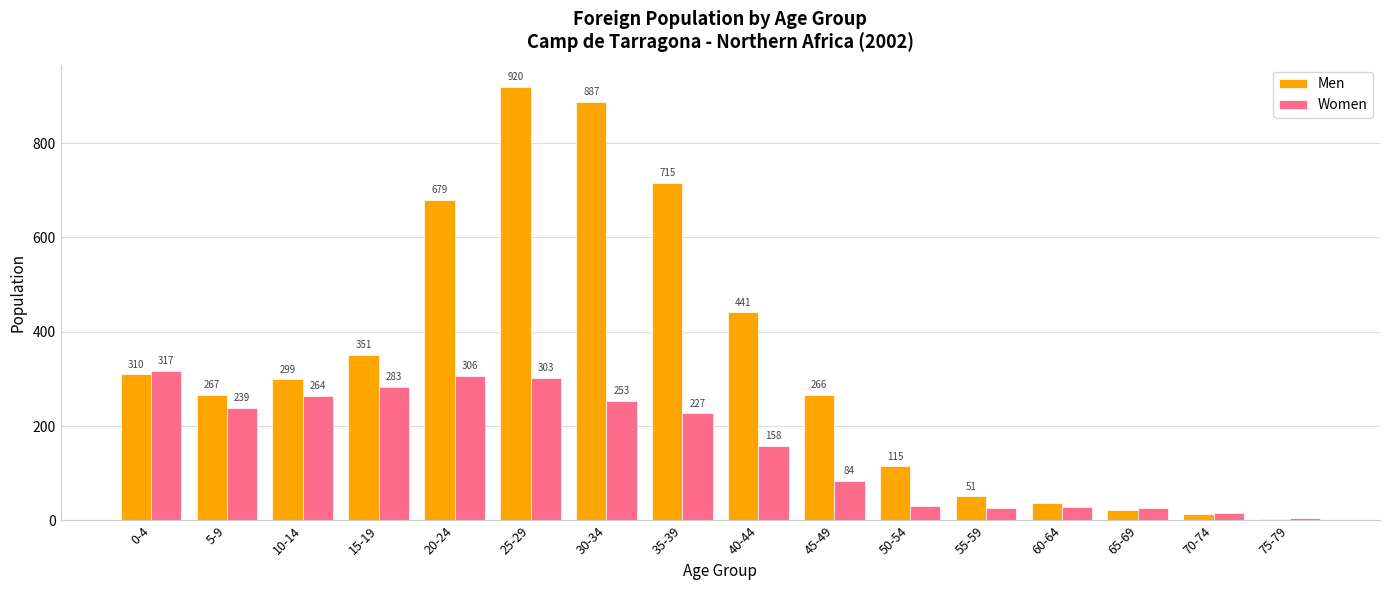

What is the spread (max minus min) of values at 55-59?

24